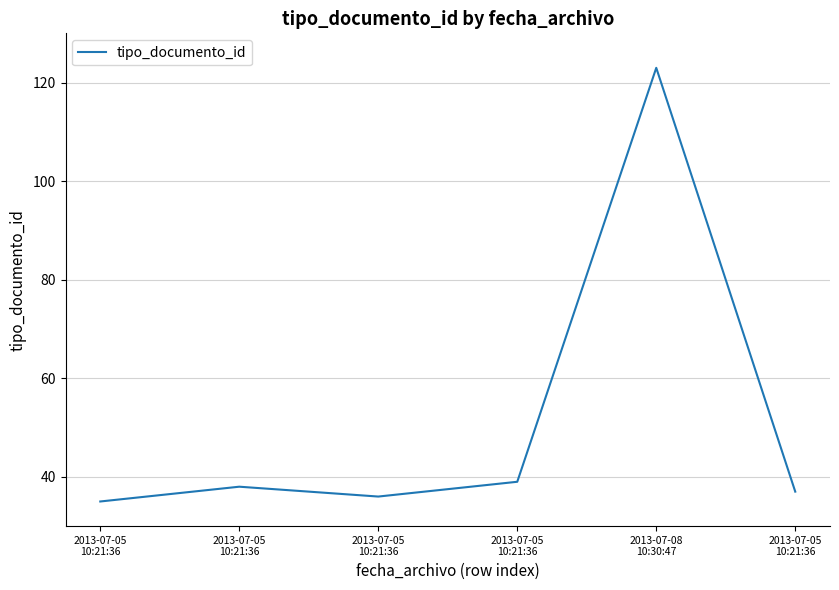

What is the greatest value displayed?

123